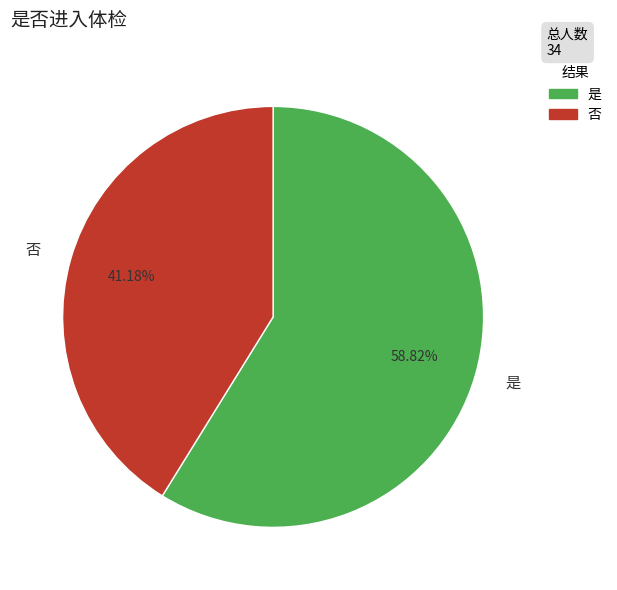

What percentage is the 否 slice, to the nearest percent?

41%